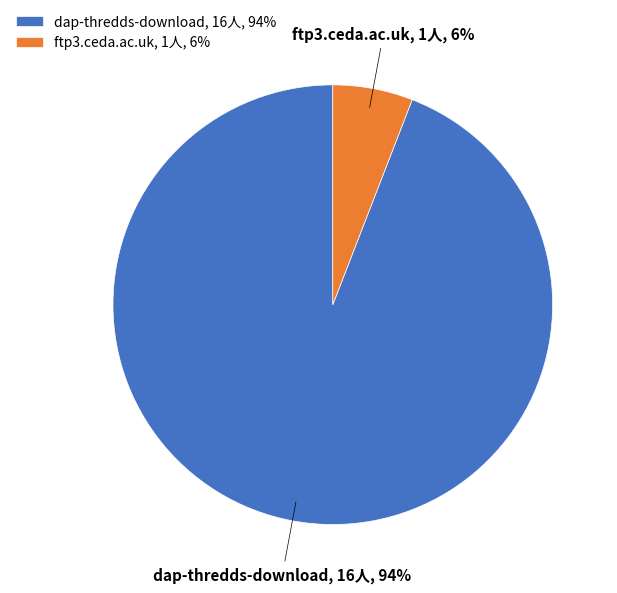

Count the number of slices in the pie.

2